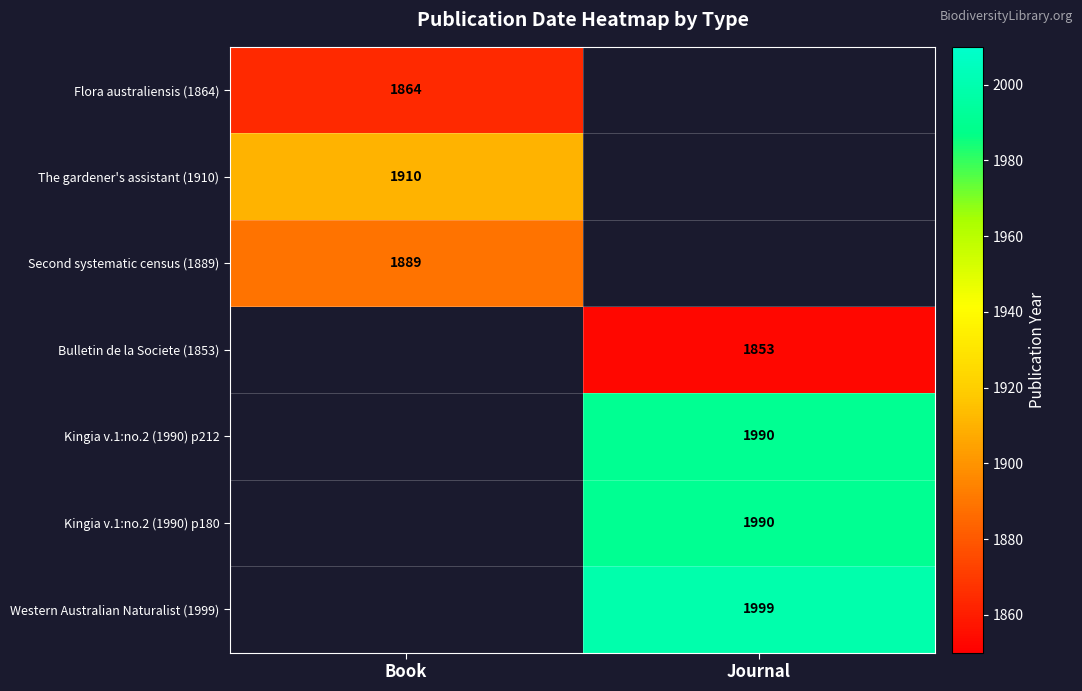

The The gardener's assistant (1910) series shows 1012 at Book. True or false?

False